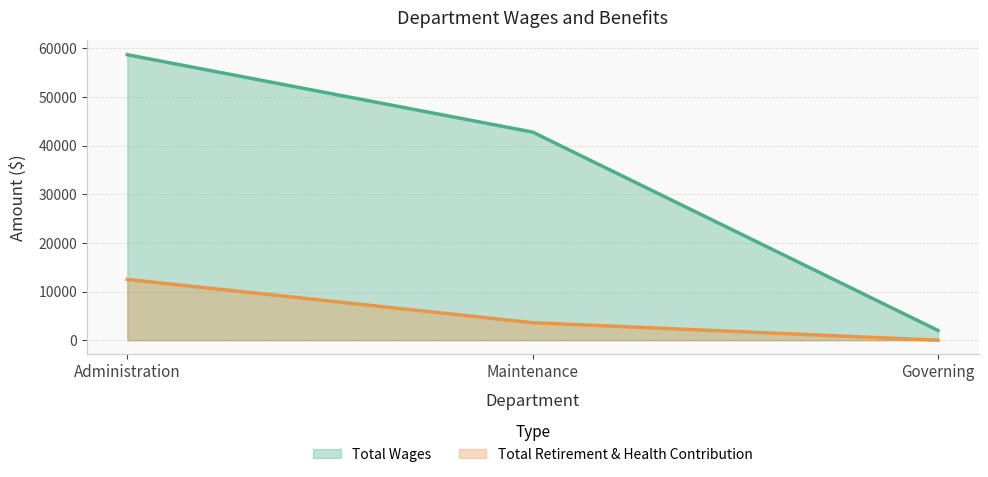

Which series has the largest total across all categories?

Total Wages